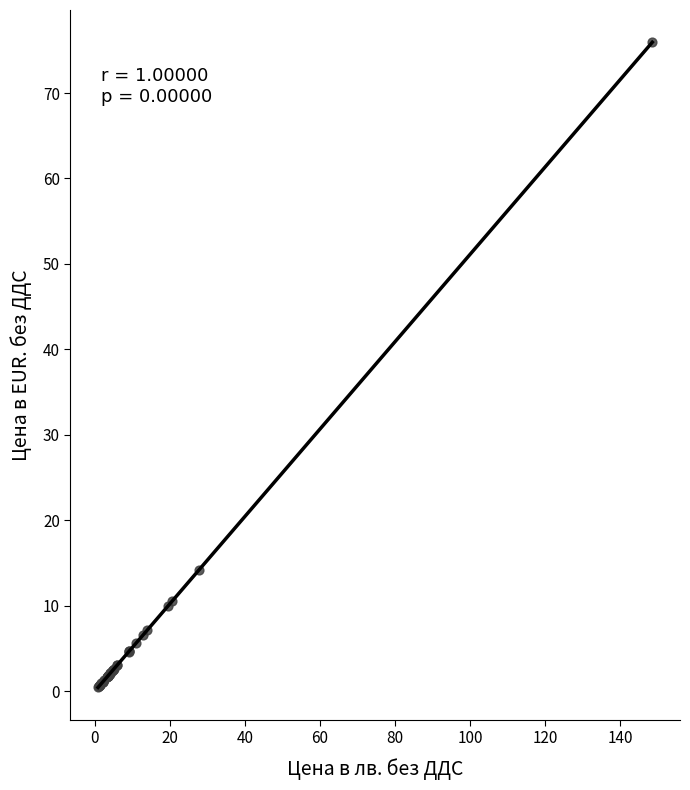

What Y value in the scatter plot is closest to 38?

14.2